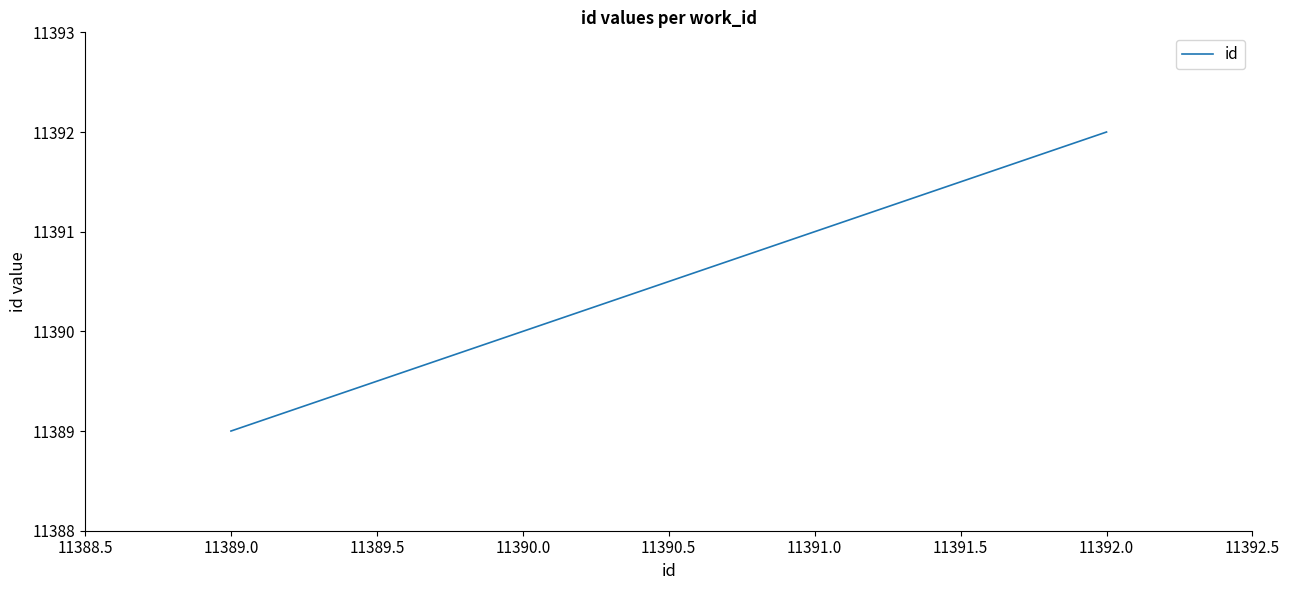

What is the sum of all values?

34171